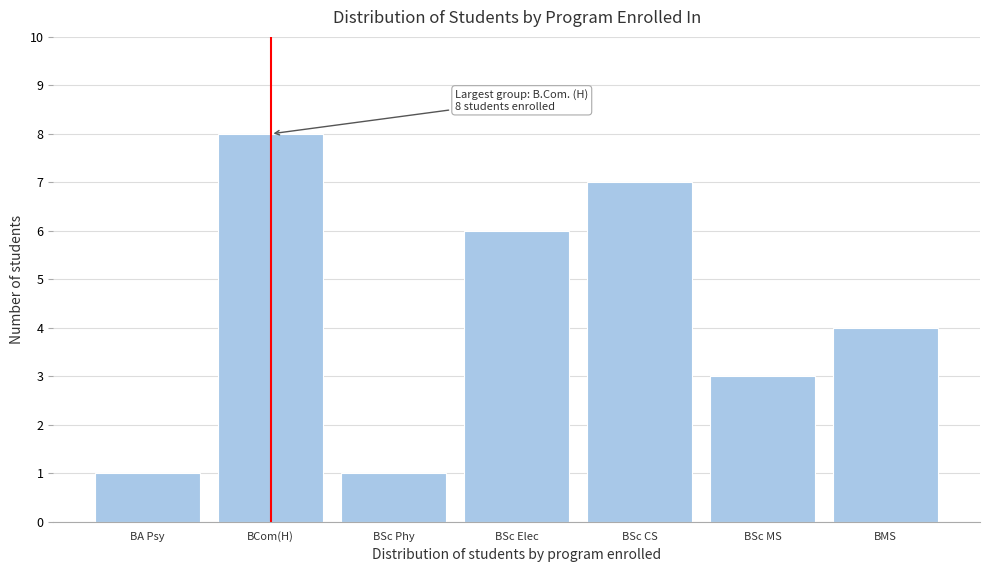

Reading right to left, what are all the values shown in this chart?

4	3	7	6	1	8	1